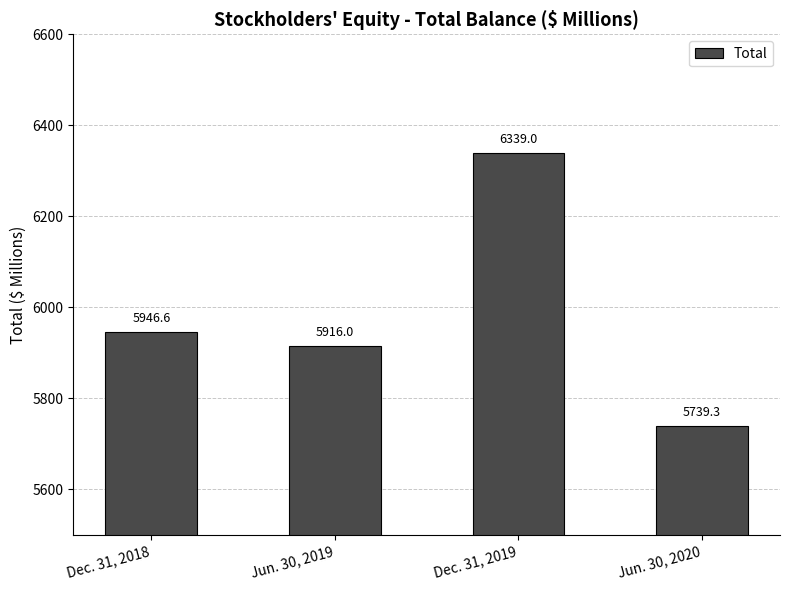

What is the minimum value shown in the chart?

5739.3